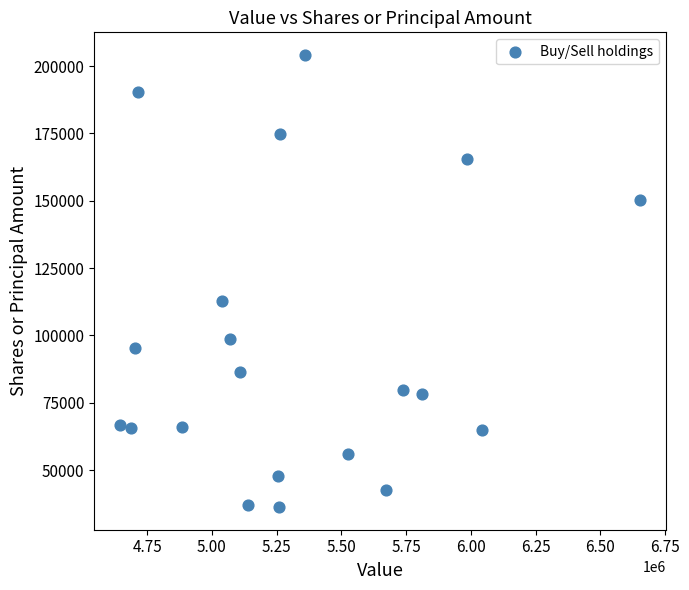

What is the range of Y values (max minus min)?

167837